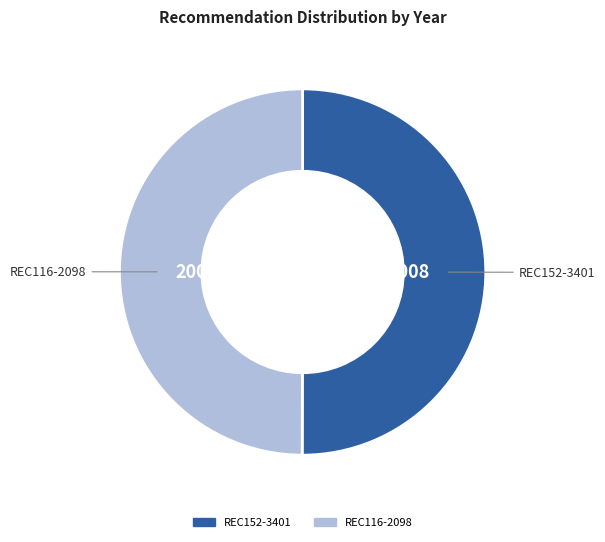

Is the sum of REC116-2098 and REC152-3401 greater than half?

Yes